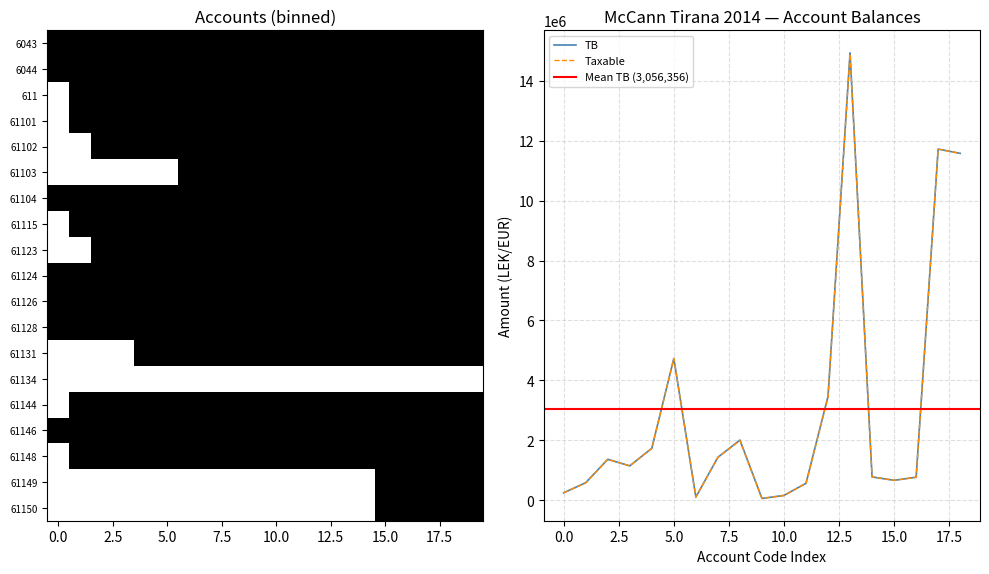

The value of TB at 5.0 is 3263332.2. True or false?

False